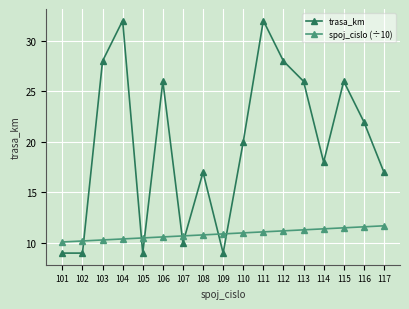

What is the maximum value for spoj_cislo (÷10)?

11.7